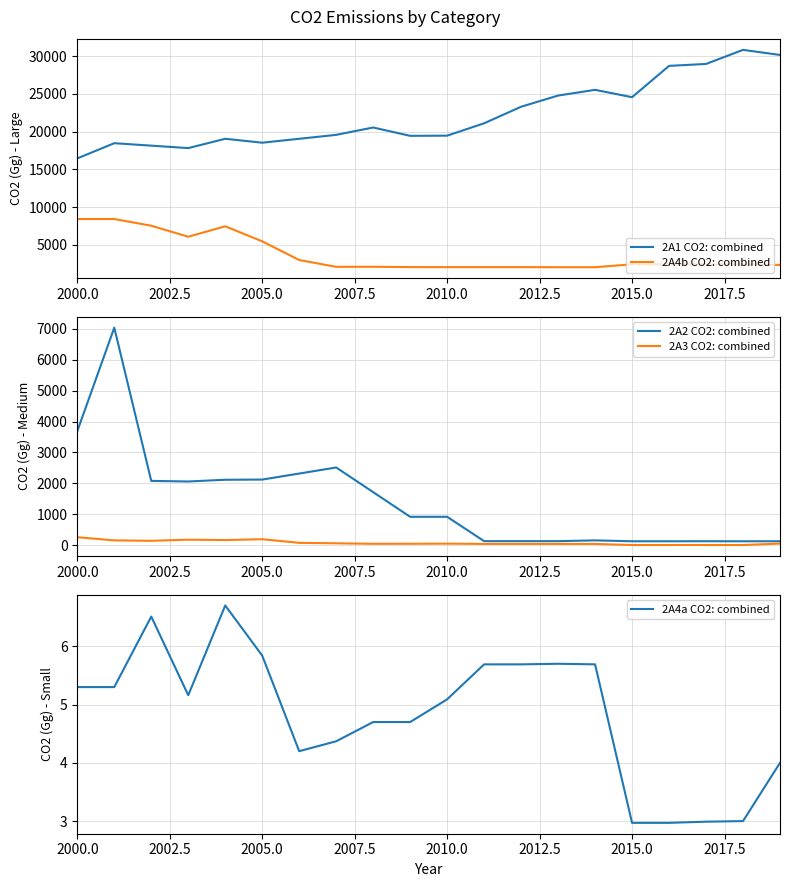

True or false: 2A4b CO2: combined and 2A1 CO2: combined intersect in this chart.

False